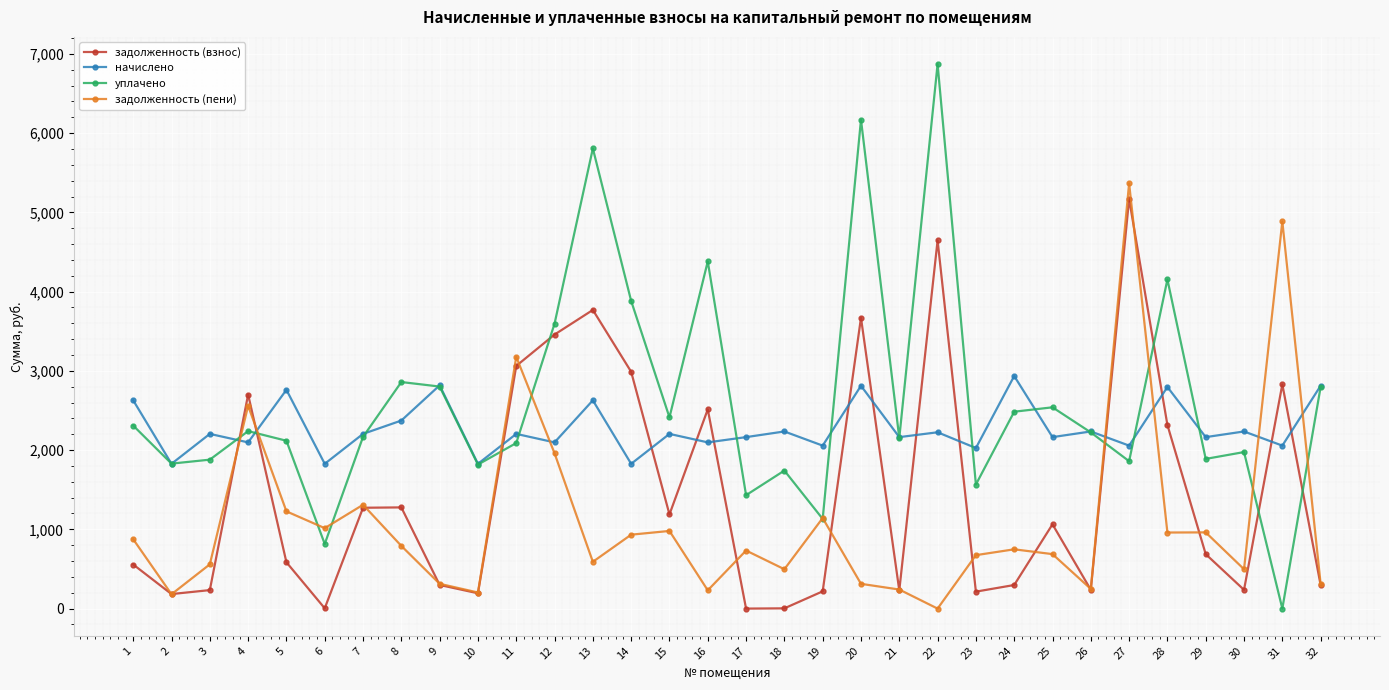

Does the chart have visible grid lines?

Yes